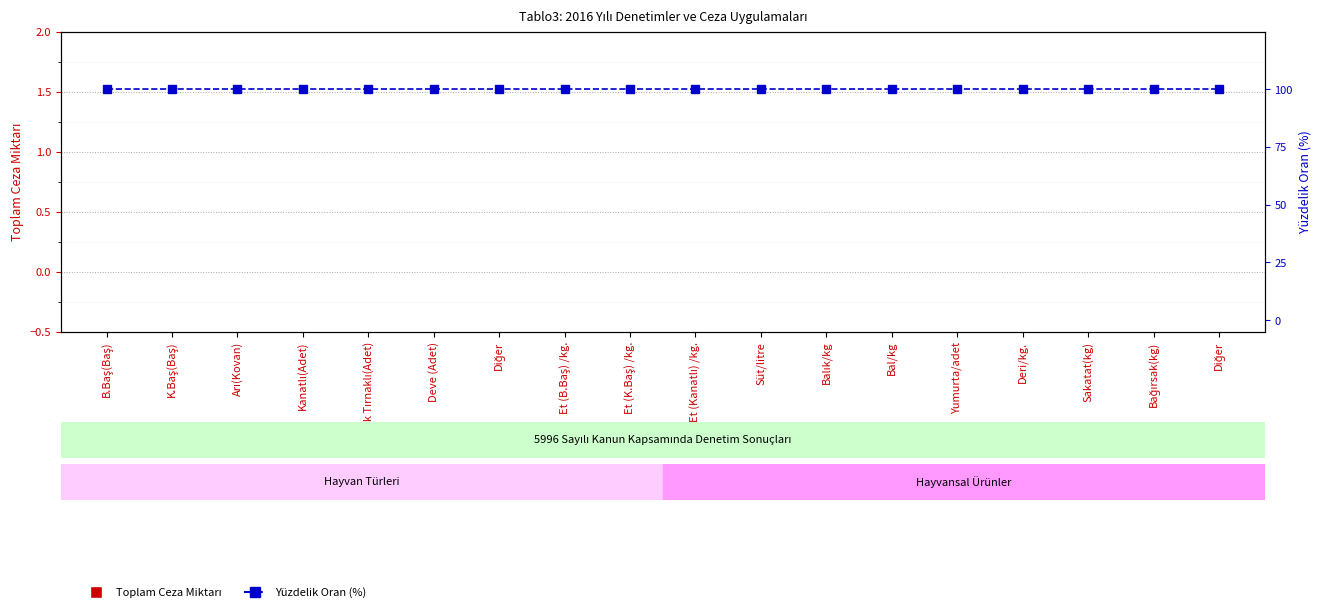

What is the total value across all series at Bağırsak(kg)?

100